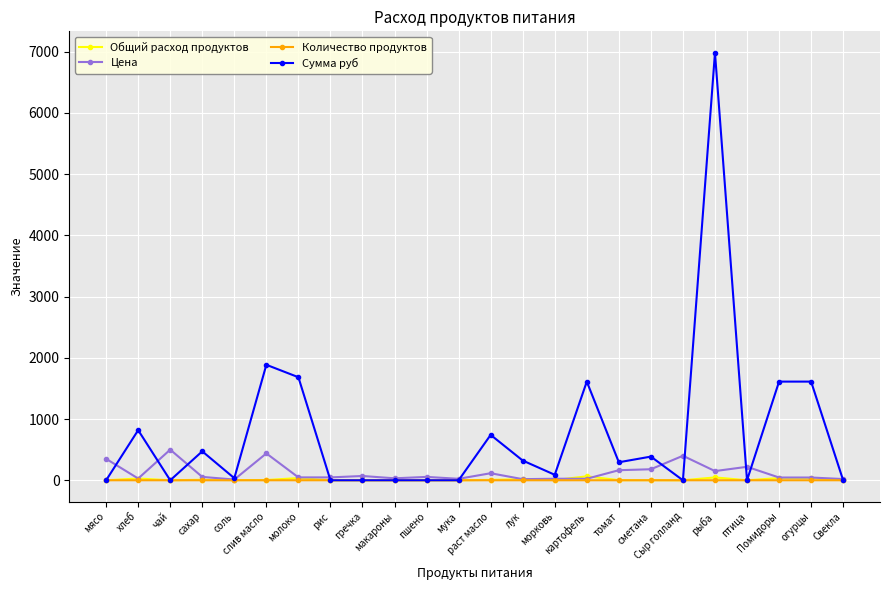

What is the sum of the Общий расход продуктов values at макароны and морковь?

3.6